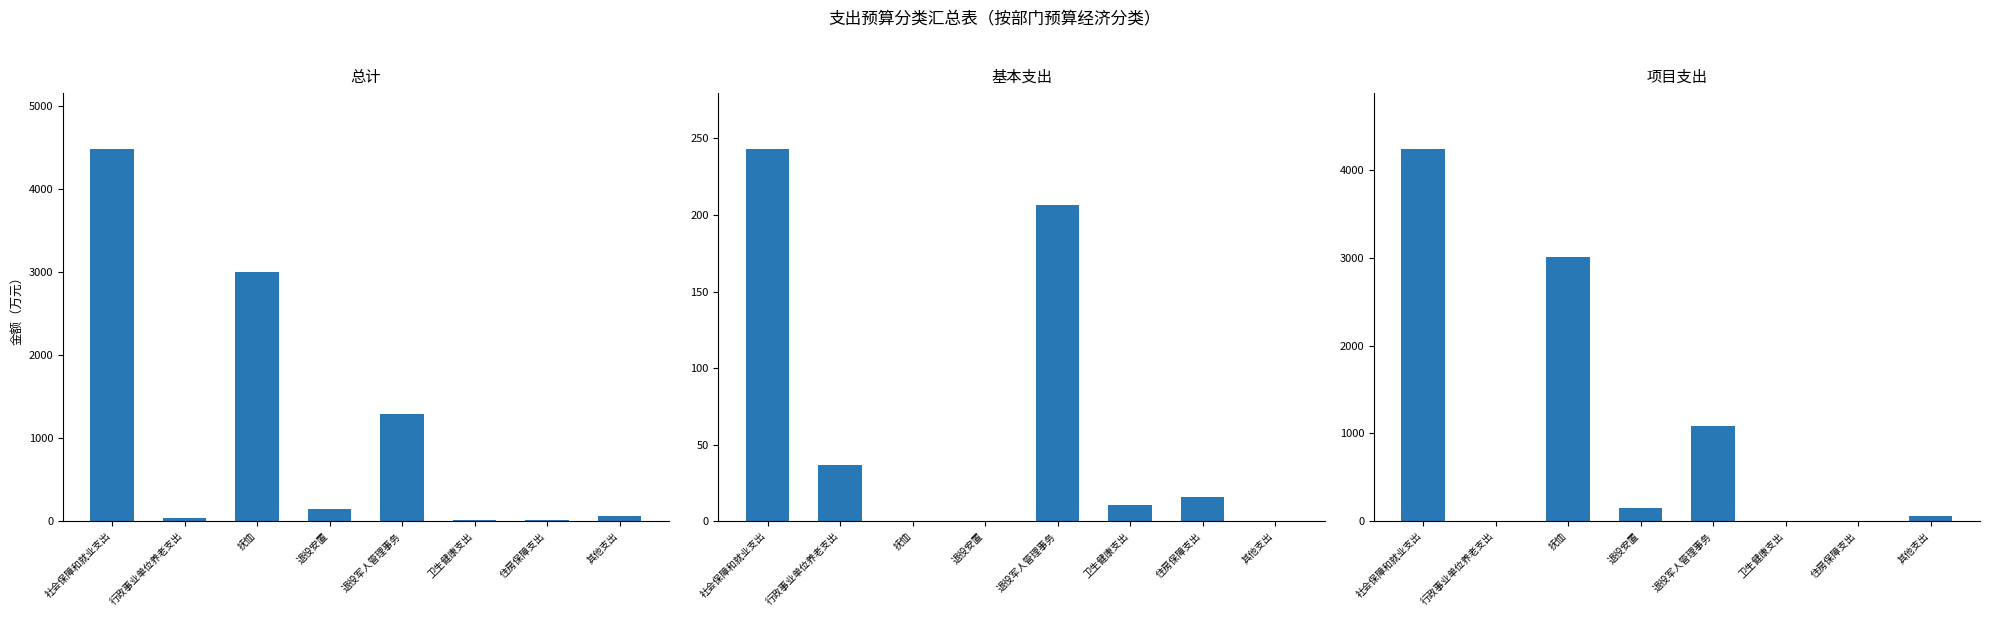

At which label does 总计 first exceed 150?

社会保障和就业支出